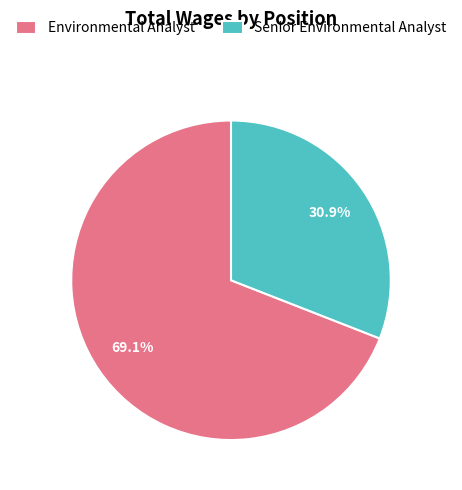

The Environmental Analyst slice represents 69% of the pie. True or false?

True